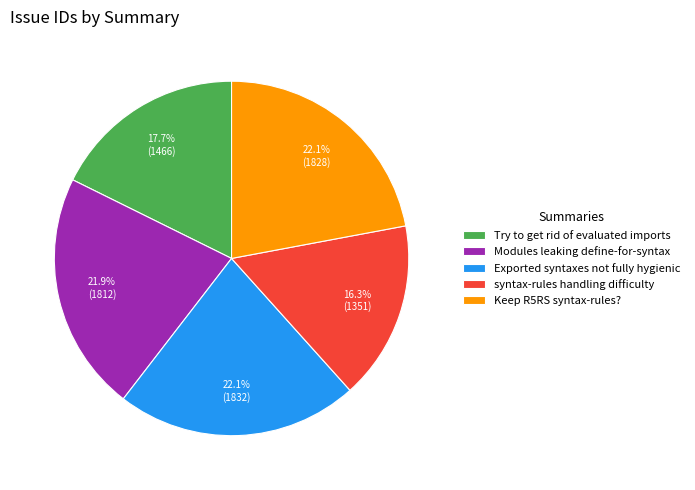

To the nearest percent, what is the average slice percentage?

20%